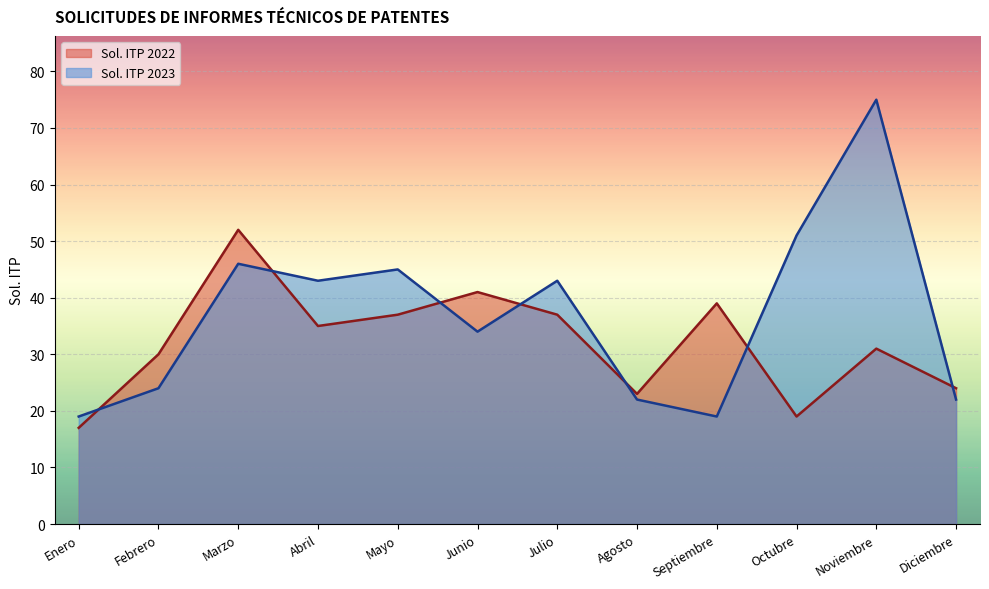

At Marzo, list the series in order from largest to smallest.

Sol. ITP 2022, Sol. ITP 2023